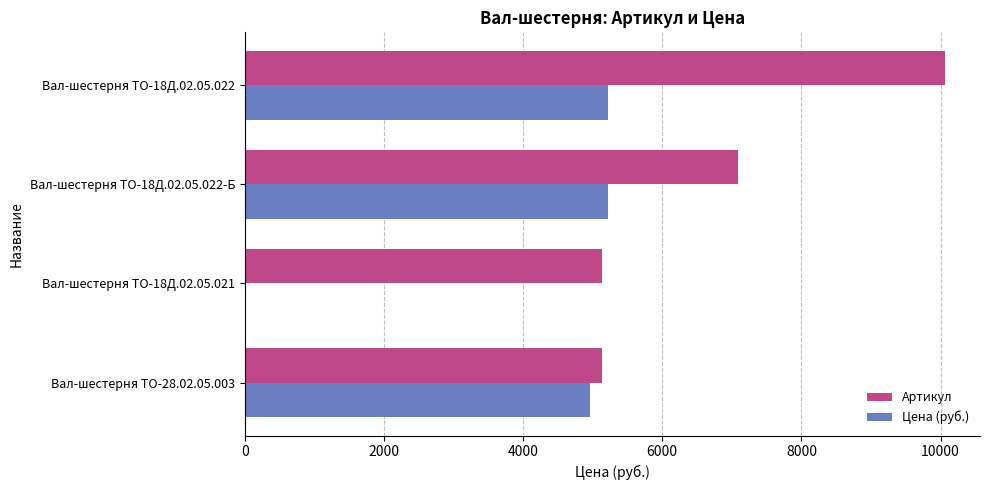

What is the sum of all Артикул values?

27405